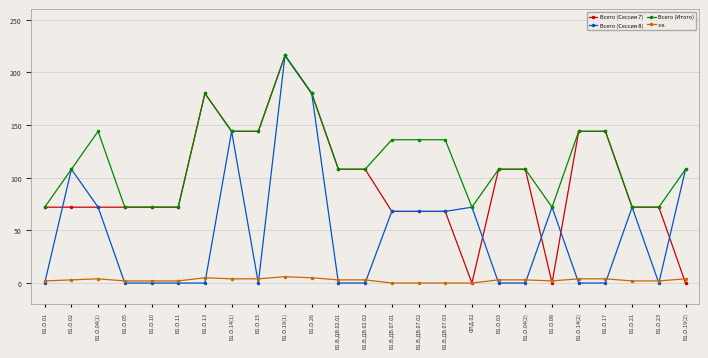

What is the difference between the maximum and minimum values in the Всего (Итого) series?

144